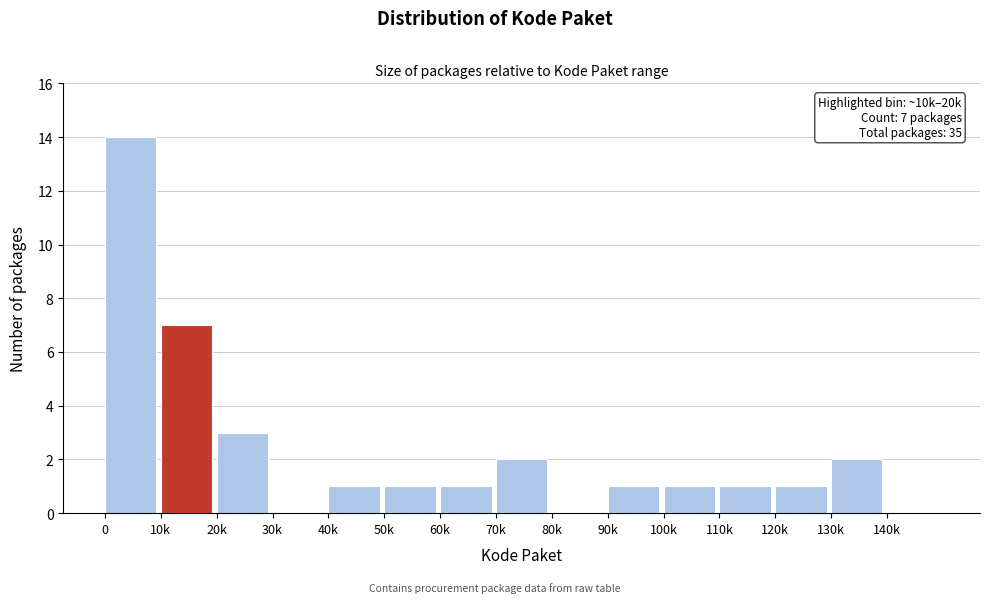

Reading left to right, list all the values displayed in this chart.

0=14	10k=7	20k=3	30k=0	40k=1	50k=1	60k=1	70k=2	80k=0	90k=1	100k=1	110k=1	120k=1	130k=2	140k=0